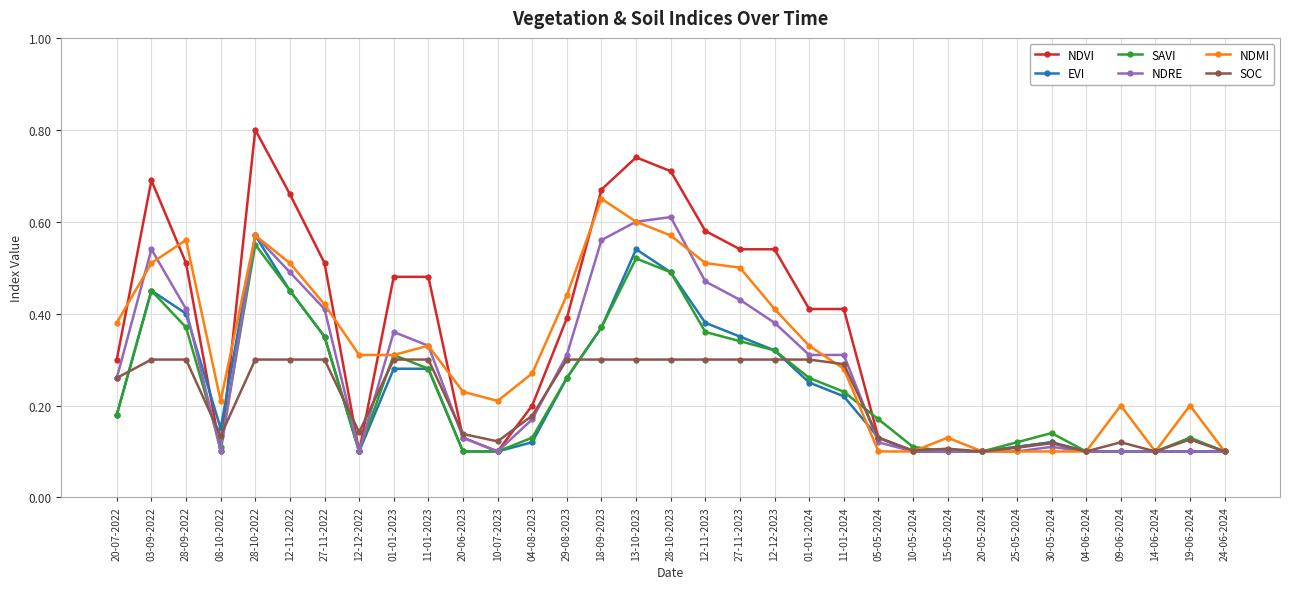

True or false: NDRE has a value of 0.1 at 05-05-2024.

True